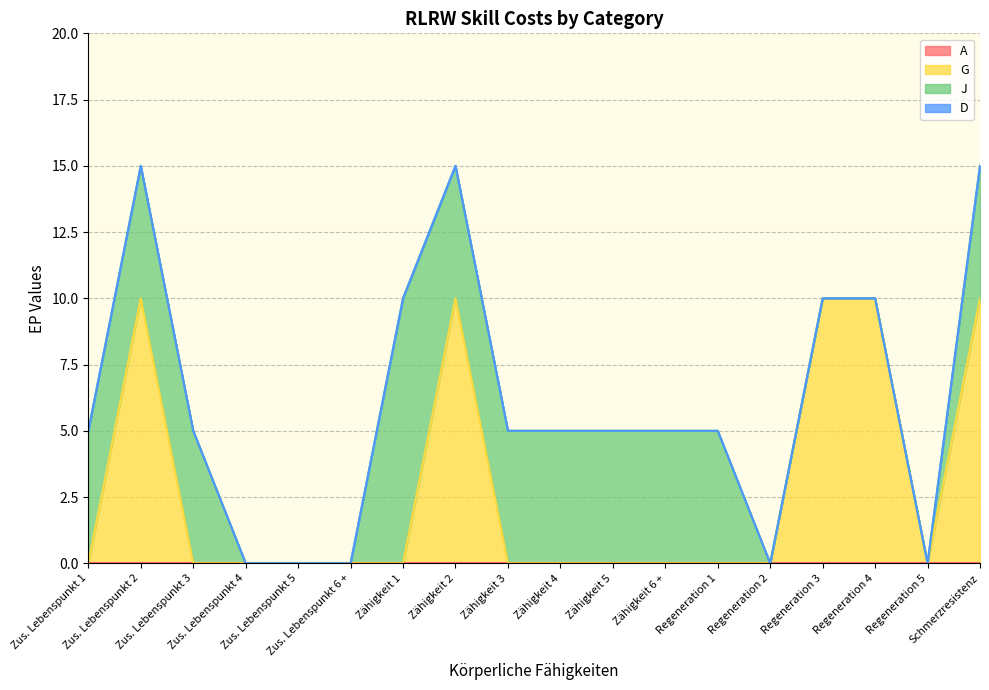

What is the total value across all series at Zähigkeit 5?

5